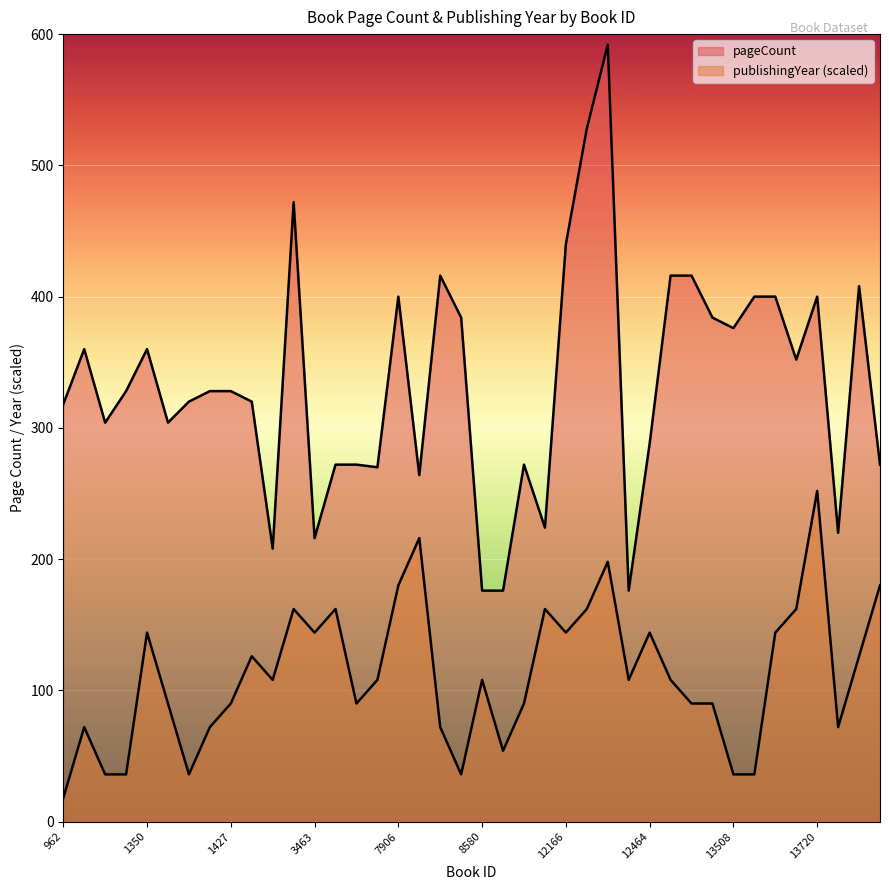

Reading right to left, extract all data points from this chart.

pageCount: 13934=272	13846=408	13762=220	13720=400	13684=352	13683=400	13539=400	13508=376	13449=384	13322=416	13319=416	12464=288	12266=176	12168=592	12167=528	12166=440	10814=224	10328=272	9015=176	8580=176	8231=384	7937=416	7936=264	7906=400	7114=270	3496=272	3464=272	3463=216	2712=472	2541=208	1428=320	1427=328	1426=328	1425=320	1423=304	1350=360	1089=328	1065=304	1020=360	962=318
publishingYear: 13934=180	13846=126	13762=72	13720=252	13684=162	13683=144	13539=36	13508=36	13449=90	13322=90	13319=108	12464=144	12266=108	12168=198	12167=162	12166=144	10814=162	10328=90	9015=54	8580=108	8231=36	7937=72	7936=216	7906=180	7114=108	3496=90	3464=162	3463=144	2712=162	2541=108	1428=126	1427=90	1426=72	1425=36	1423=90	1350=144	1089=36	1065=36	1020=72	962=18